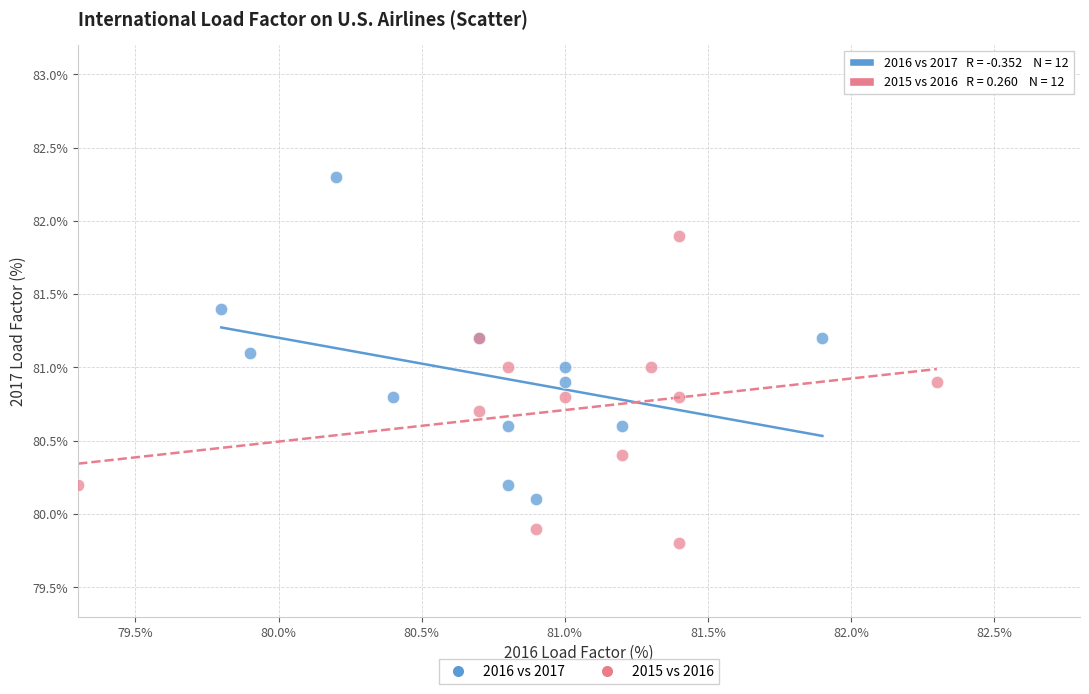

Which series contains the lowest Y value?

2015 vs 2016